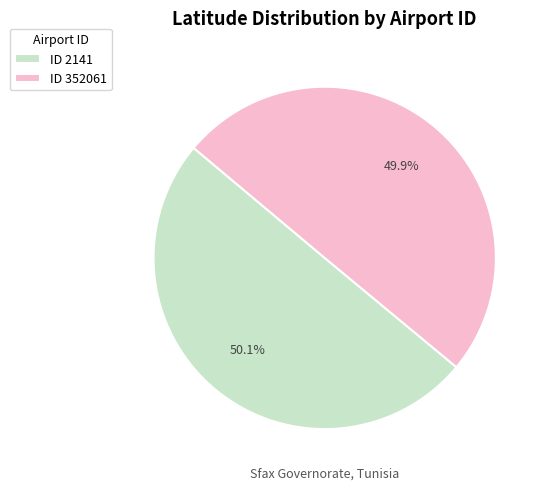

How many segments does this pie chart have?

2